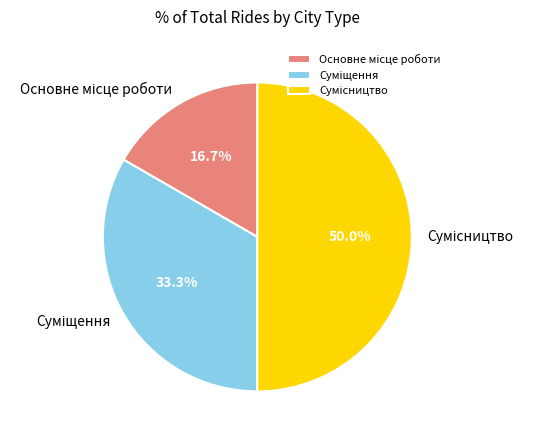

How many slices are in this pie chart?

3